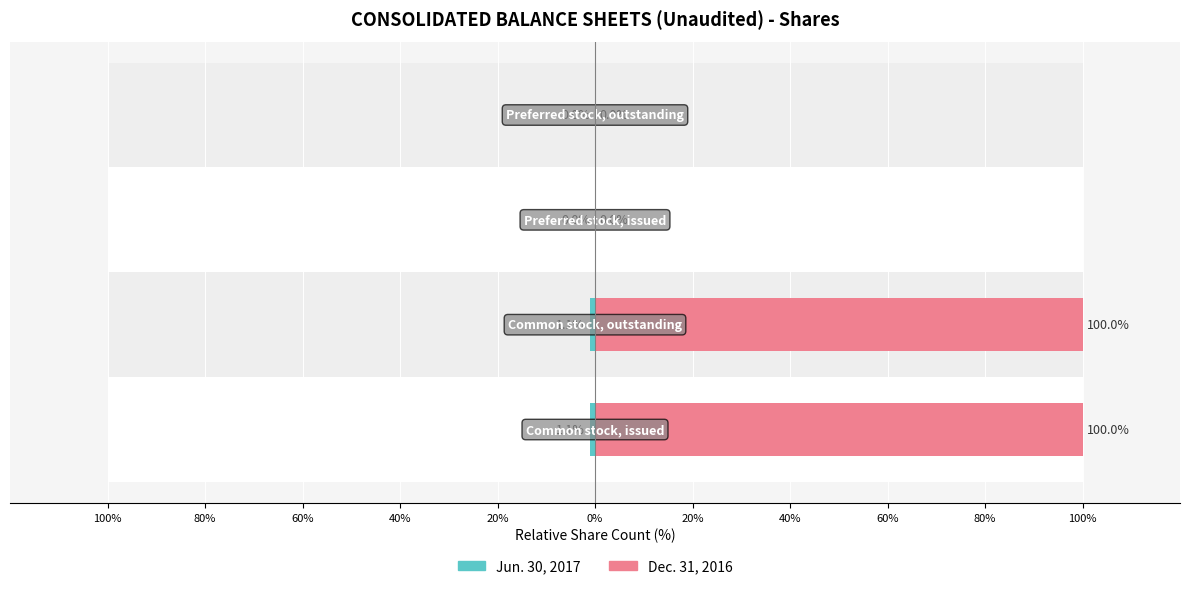

How many bars are there in total?

8